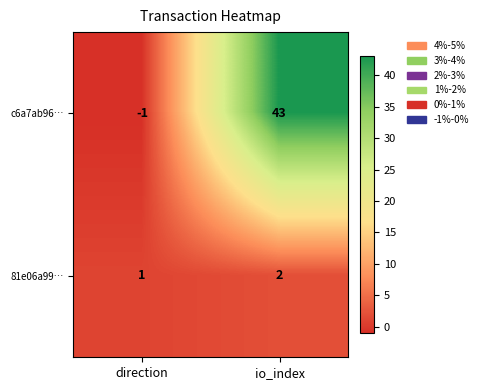

How many data points in c6a7ab96… are less than 43?

1